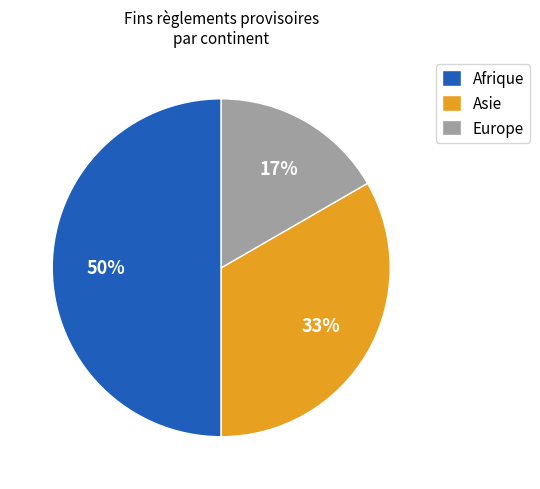

How many segments does this pie chart have?

3